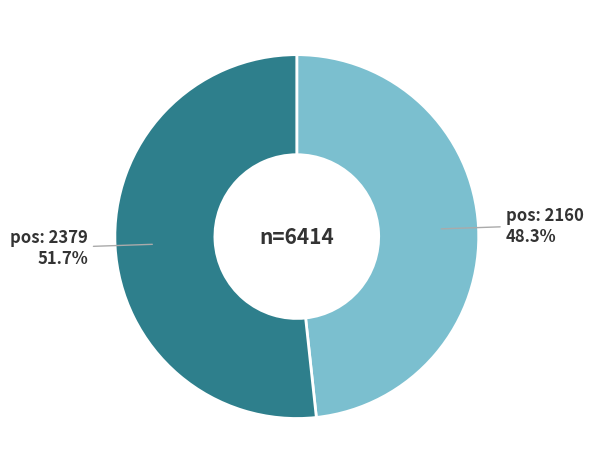

Is there a majority slice in this chart?

Yes